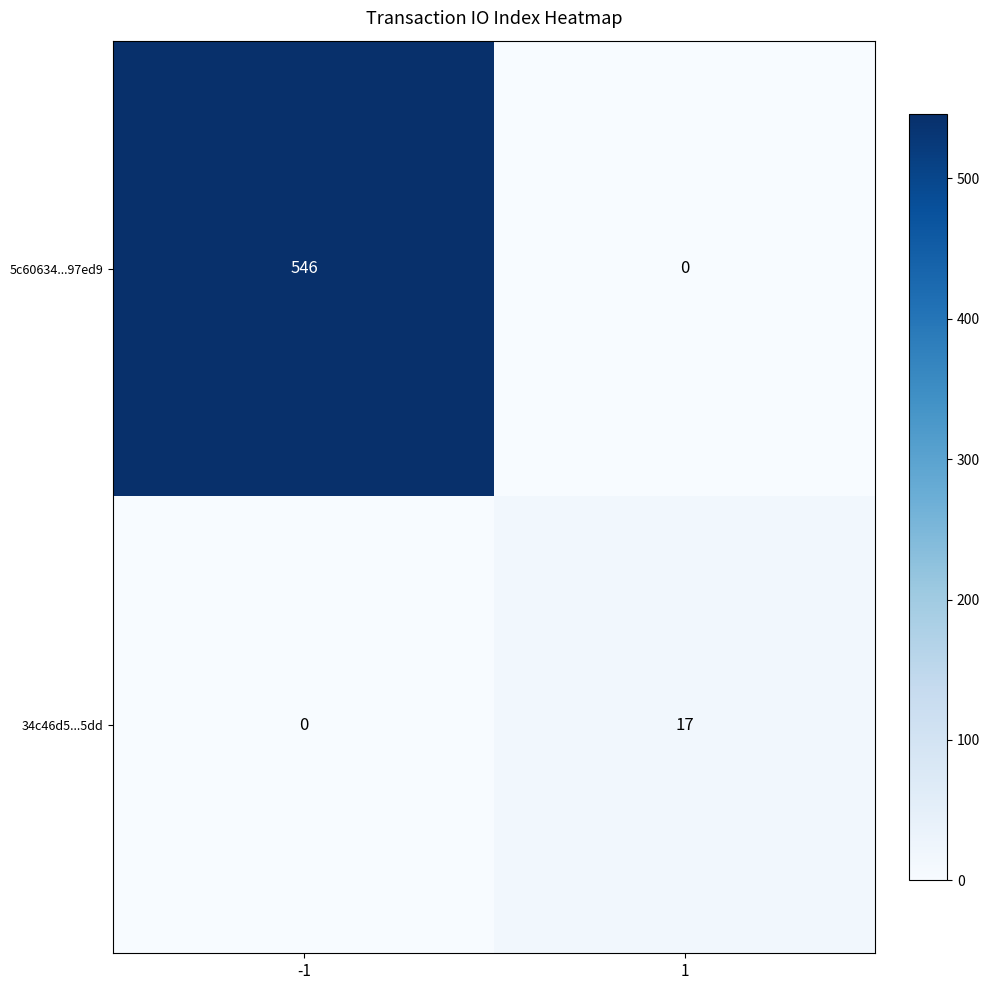

How many data points does each series have?

2